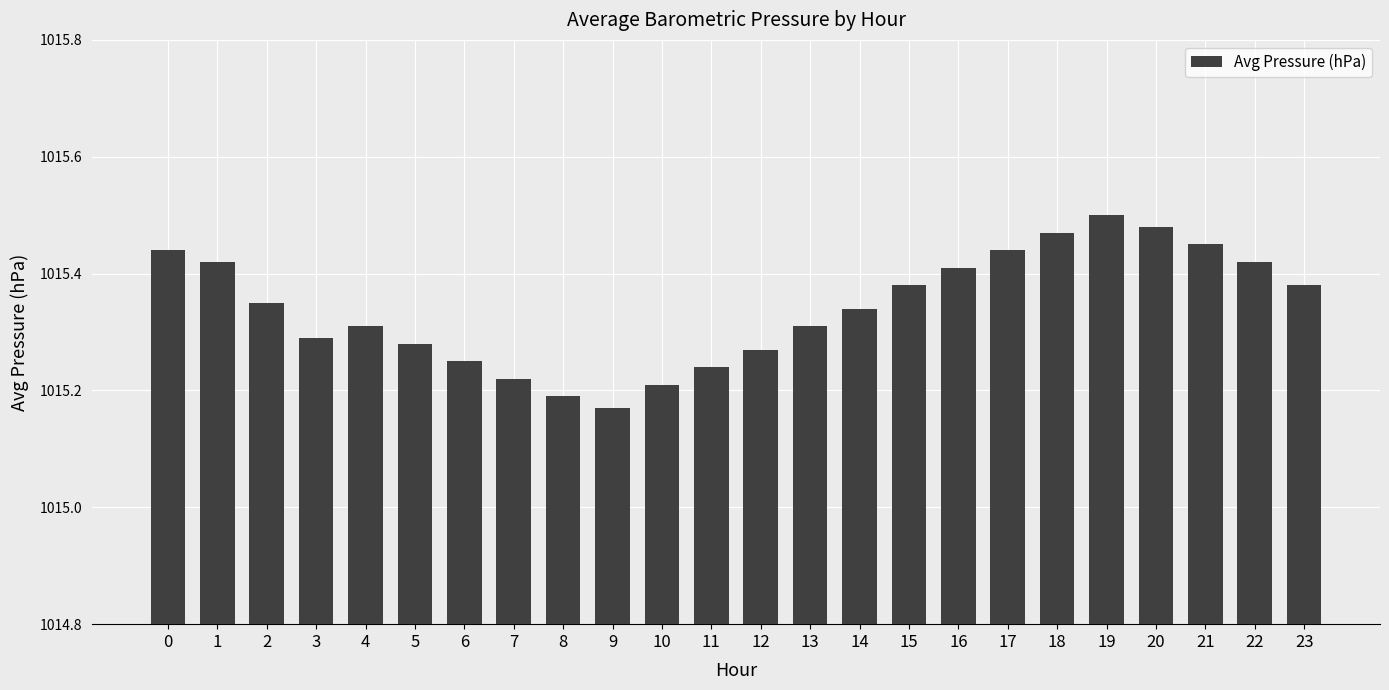

Which label corresponds to the largest value in the chart?

19